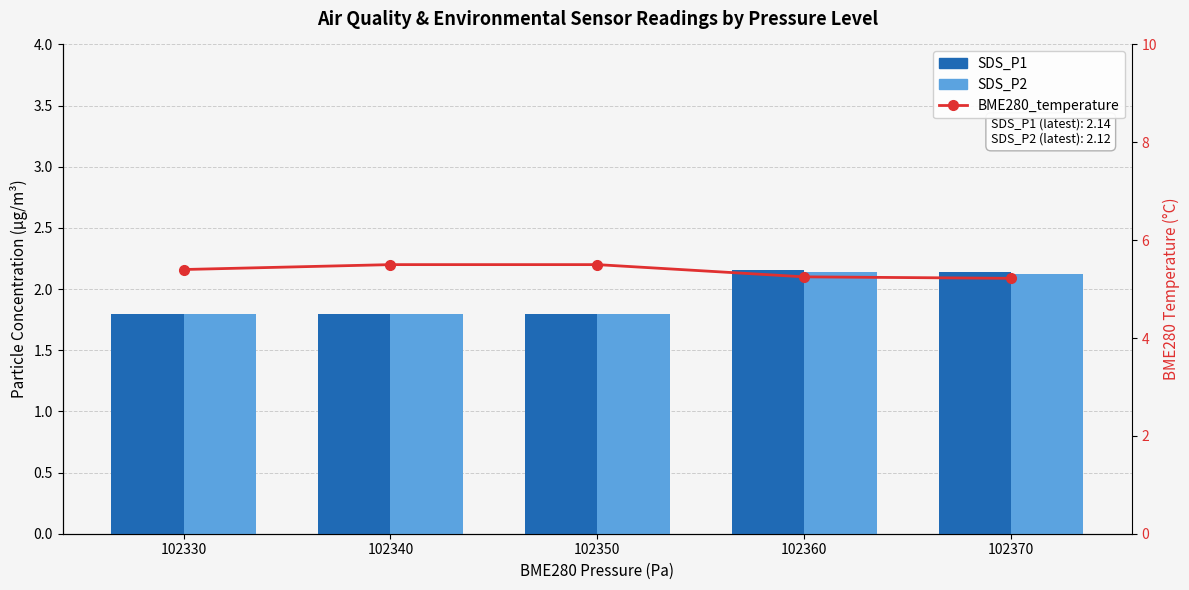

Reading left to right, what are all the values shown in this chart?

SDS_P1: 1.8	1.8	1.8	2.2	2.1
SDS_P2: 1.8	1.8	1.8	2.1	2.1
BME280_temperature: 5.4	5.5	5.5	5.2	5.2